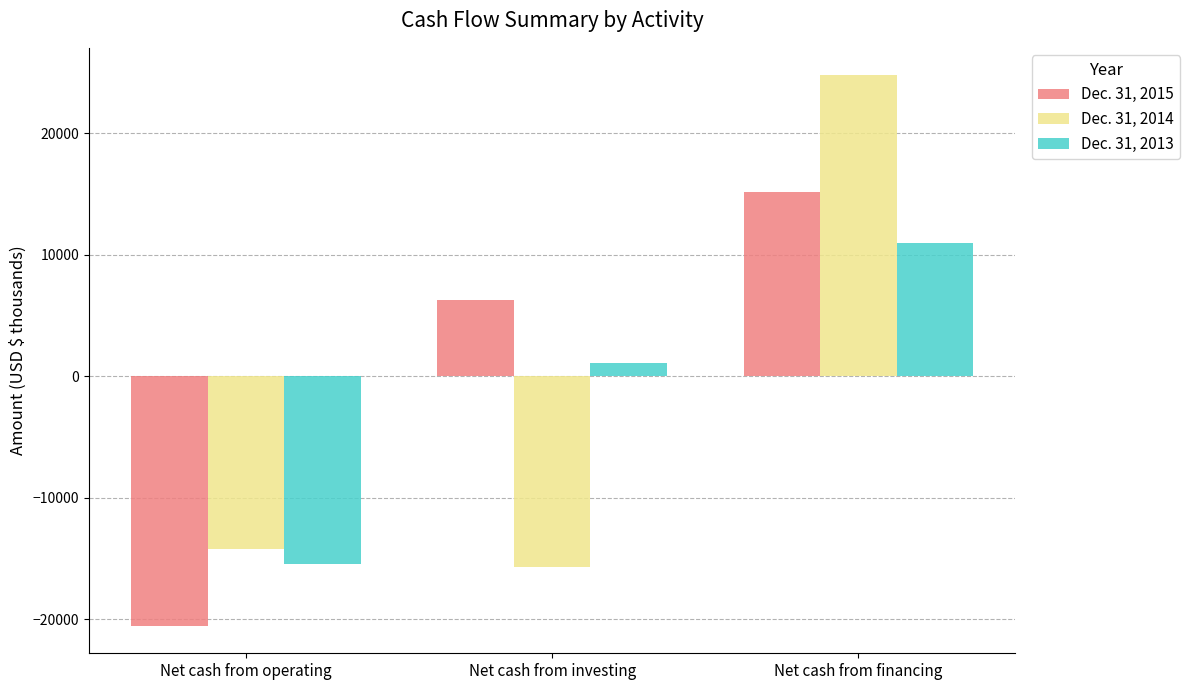

Reading left to right, extract all data points from this chart.

Dec. 31, 2015: Net cash from operating=-20555	Net cash from investing=6254	Net cash from financing=15204
Dec. 31, 2014: Net cash from operating=-14209	Net cash from investing=-15733	Net cash from financing=24786
Dec. 31, 2013: Net cash from operating=-15448	Net cash from investing=1108	Net cash from financing=10981